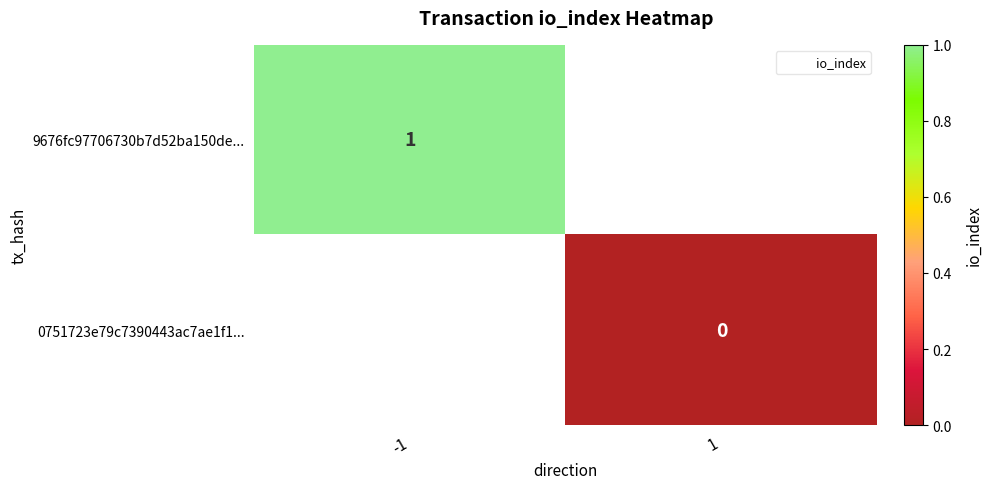

List the labels in order of 0751723e79c7390443ac7ae1f1... value, smallest first.

-1, 1